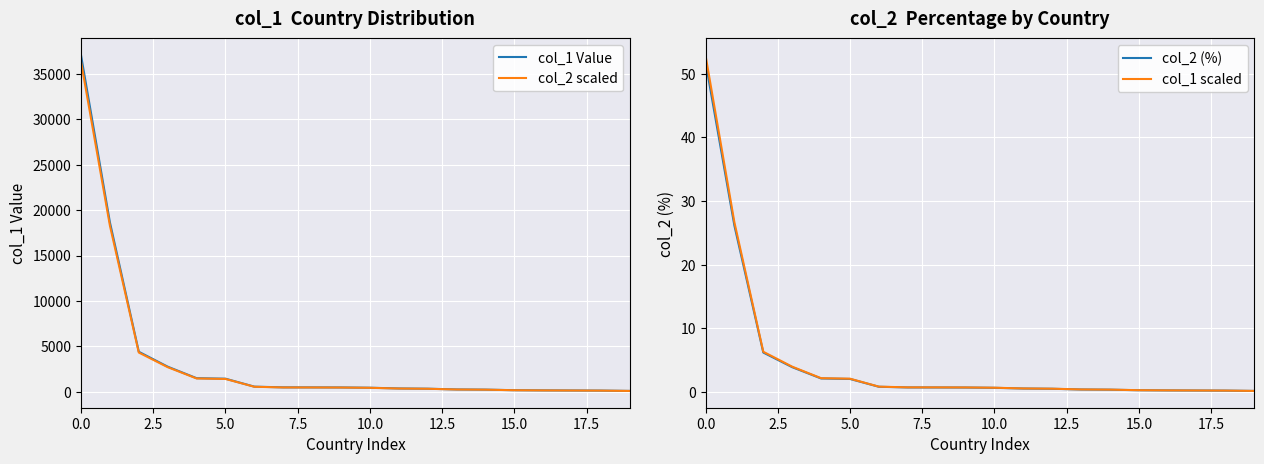

What is the highest value of the col_1 scaled series?

52.9